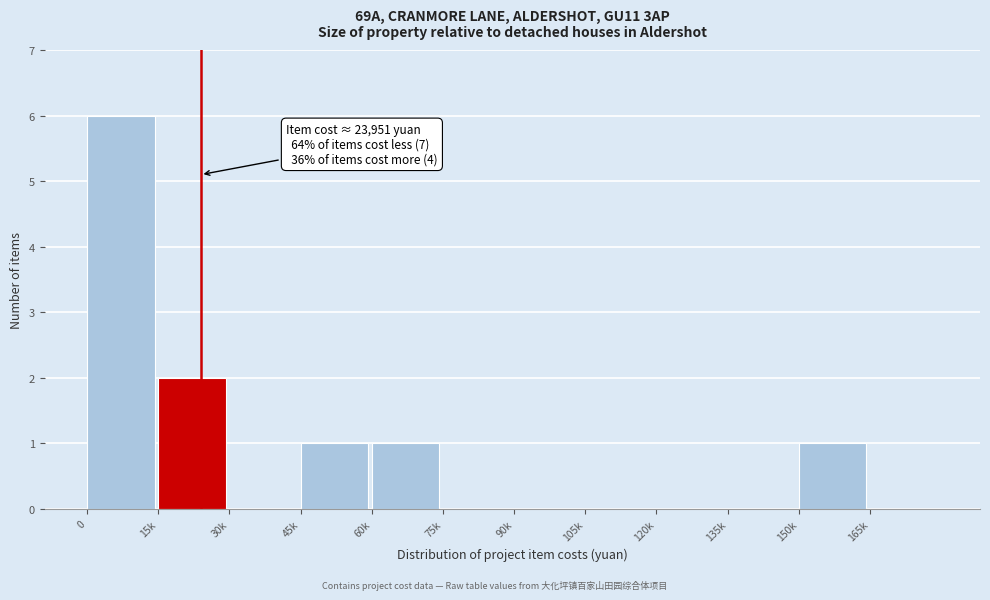

Reading right to left, transcribe all the data shown in this chart.

165k=0	150k=1	135k=0	120k=0	105k=0	90k=0	75k=0	60k=1	45k=1	30k=0	15k=2	0=6